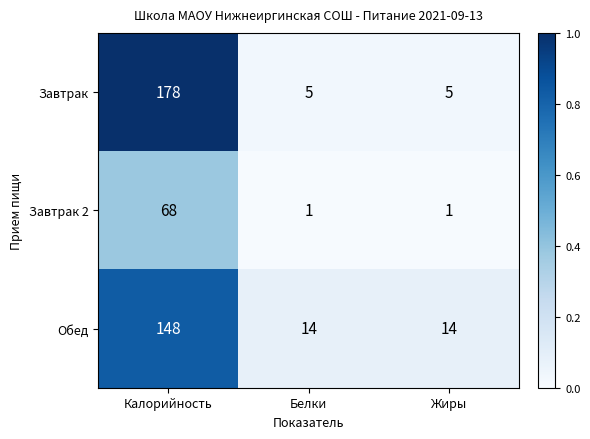

At which category does the chart reach its peak across all series?

Калорийность